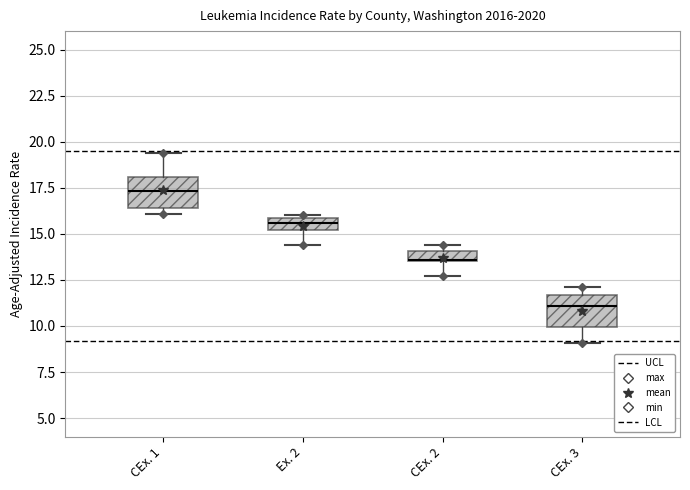

Which box has the lowest median line?

CEx. 3